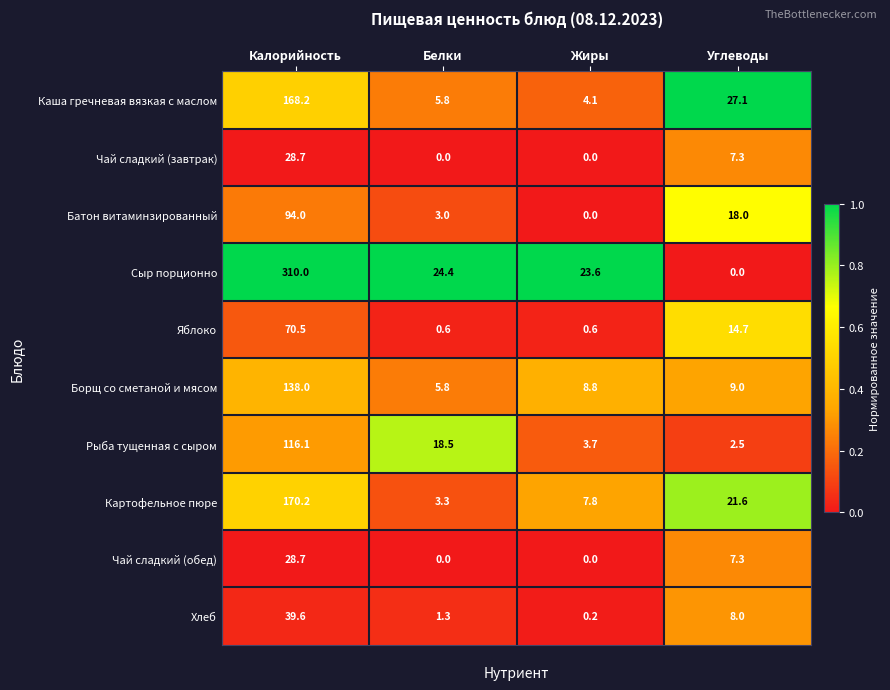

Is it true that Каша гречневая вязкая с маслом equals 4.1 at Жиры?

True